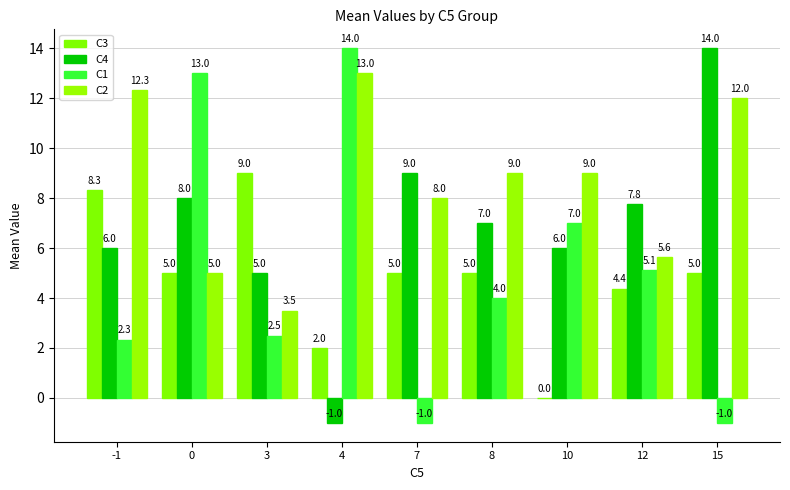

How many data points does each series have?

9